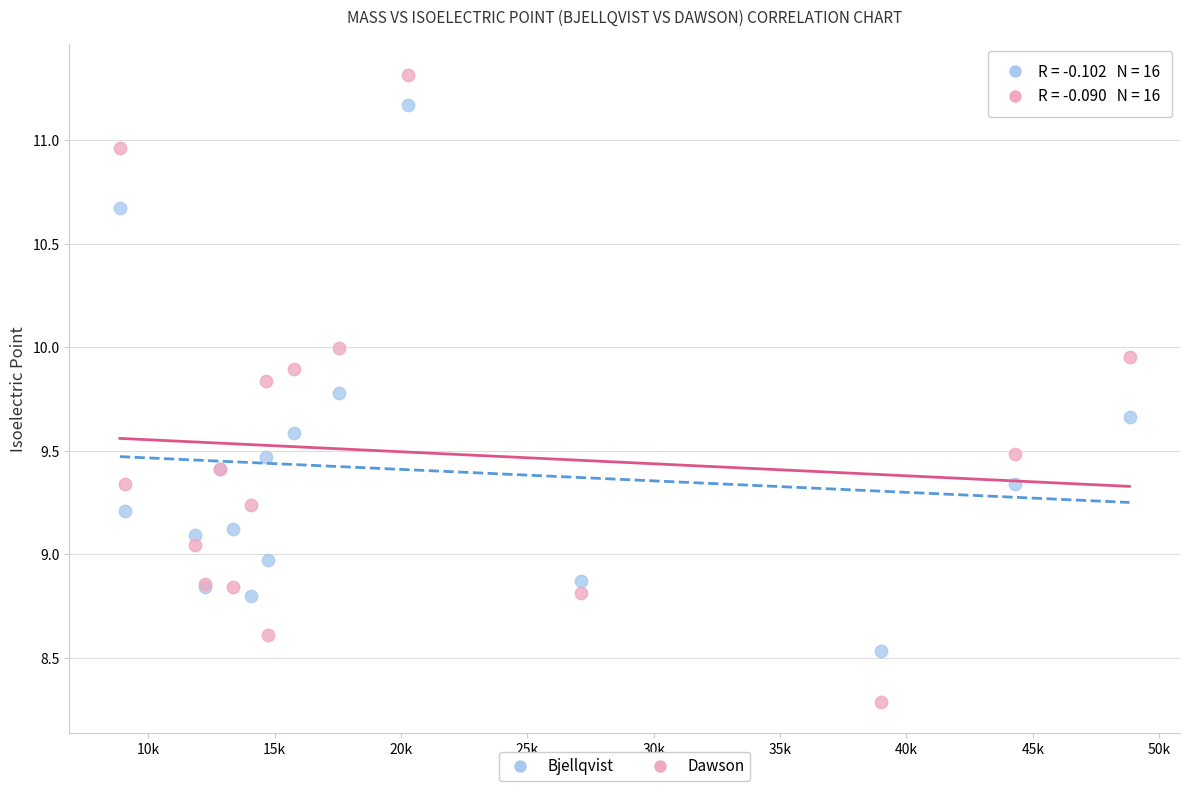

Which series contains the lowest Y value?

Dawson